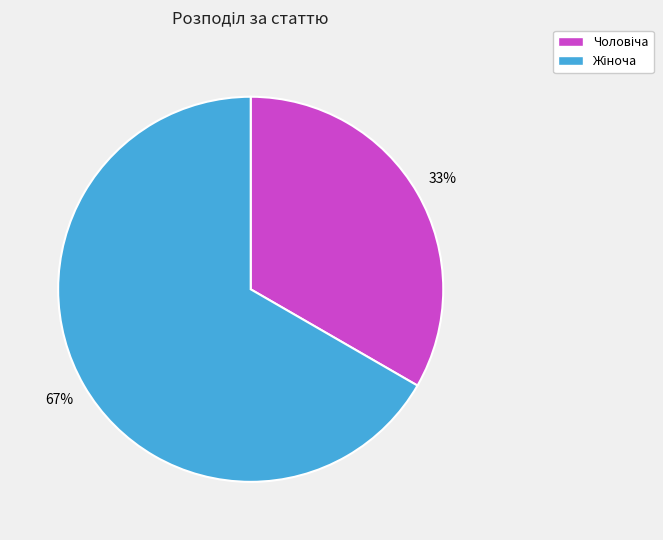

To the nearest percent, what is the average slice percentage?

50%